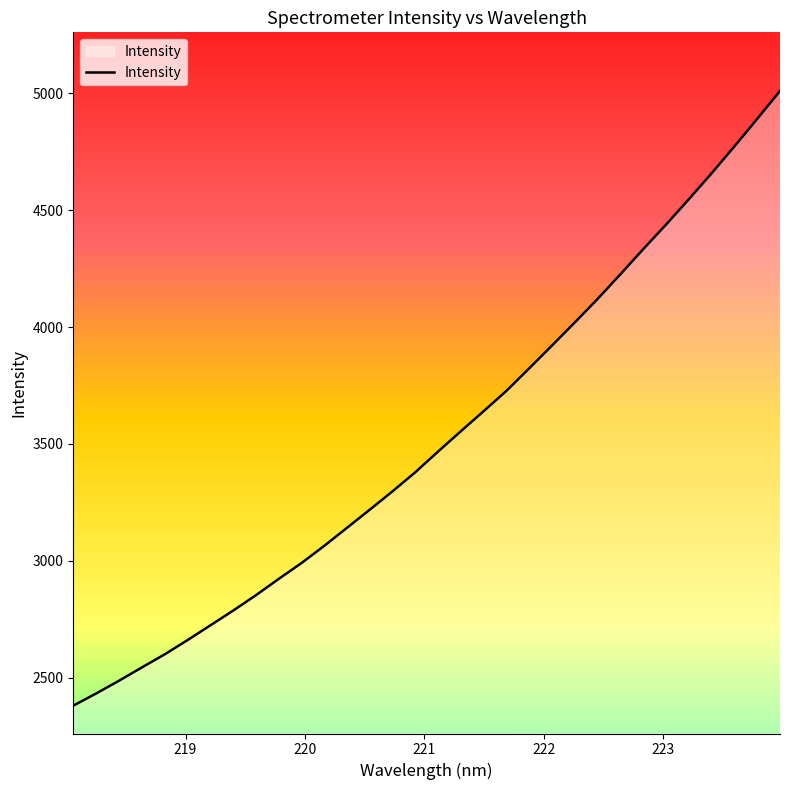

What is the difference between the maximum and minimum values?

2627.9